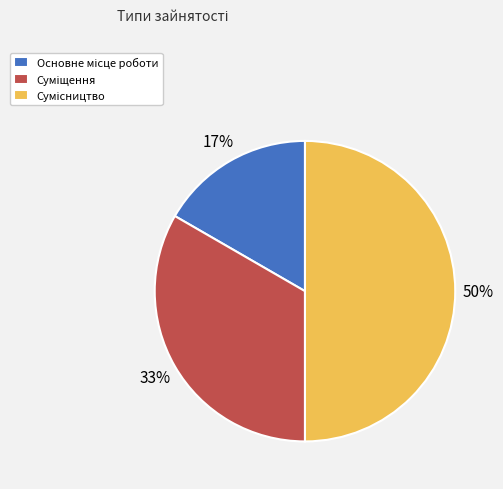

How many slices are in this pie chart?

3